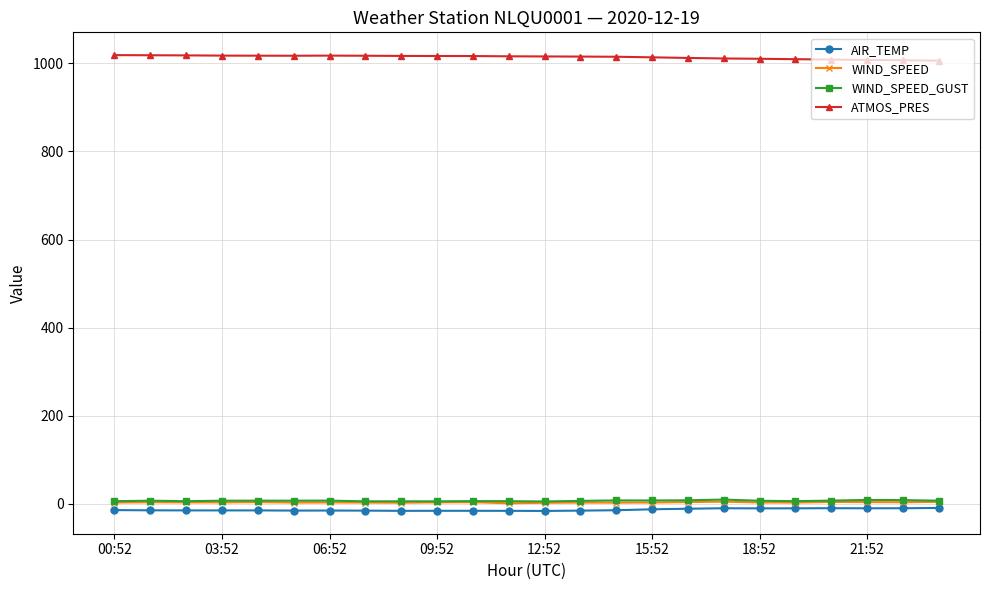

True or false: AIR_TEMP and ATMOS_PRES intersect in this chart.

False